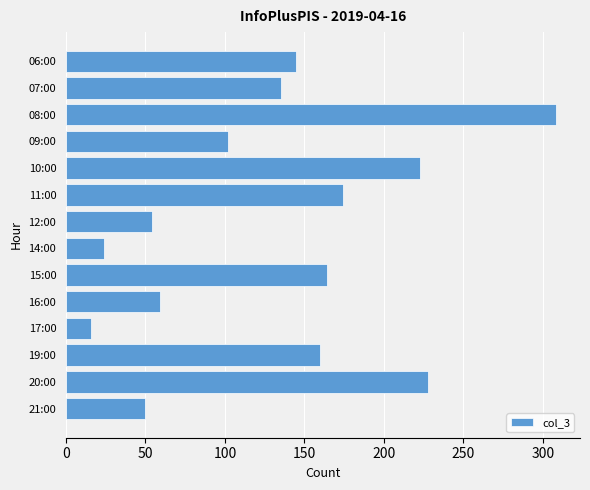

Reading bottom to top, transcribe all the data shown in this chart.

50	228	160	16	59	164	24	54	174	223	102	308	135	145